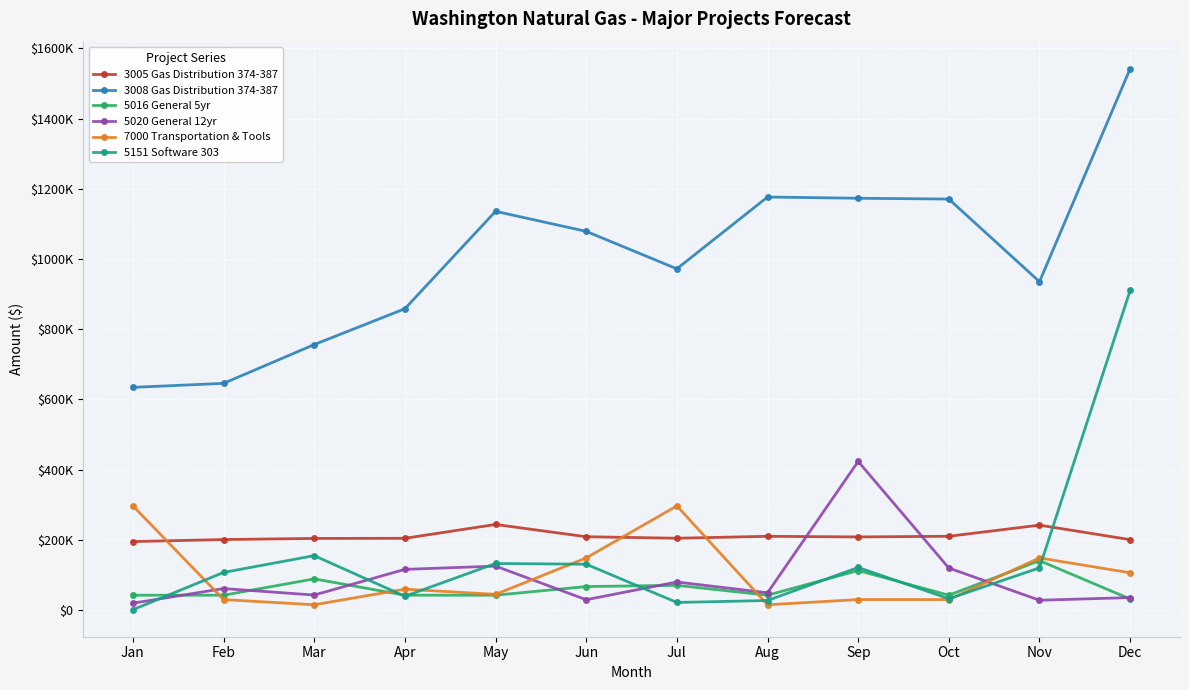

What is the highest value of the 7000 Transportation & Tools series?

296503.1